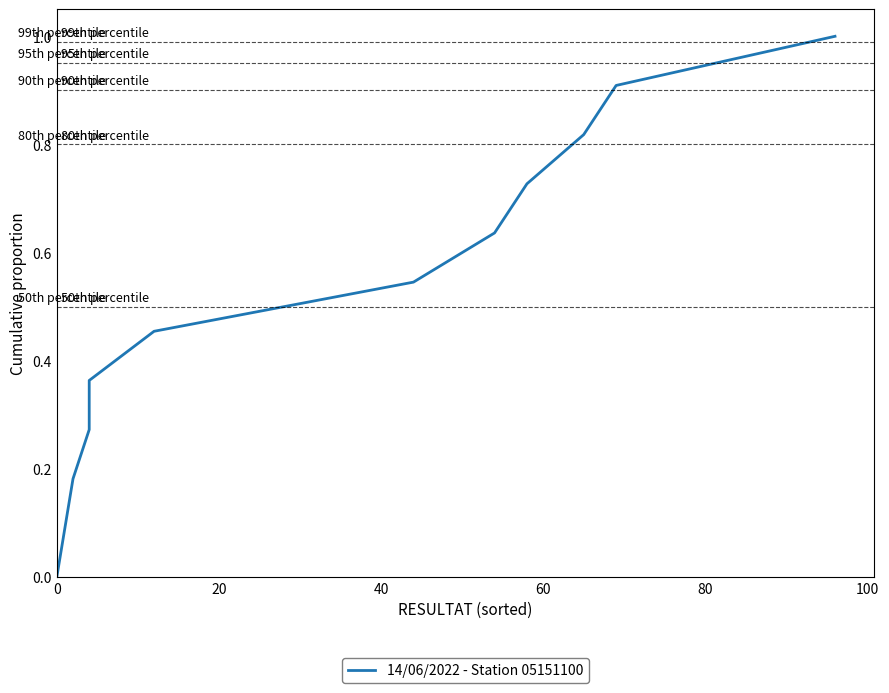

What is the greatest value displayed?

1.0